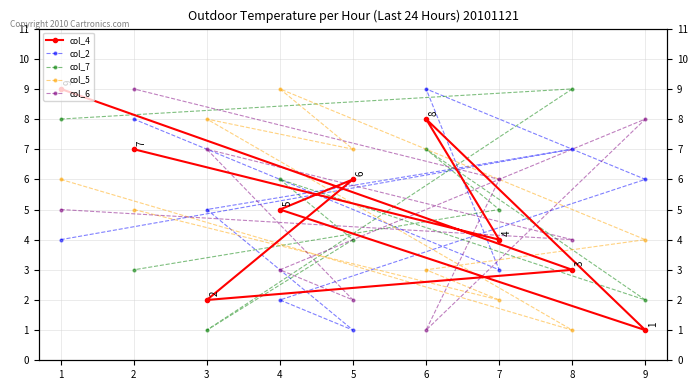

What is the value of the col_7 point at the 3rd from the left?

1